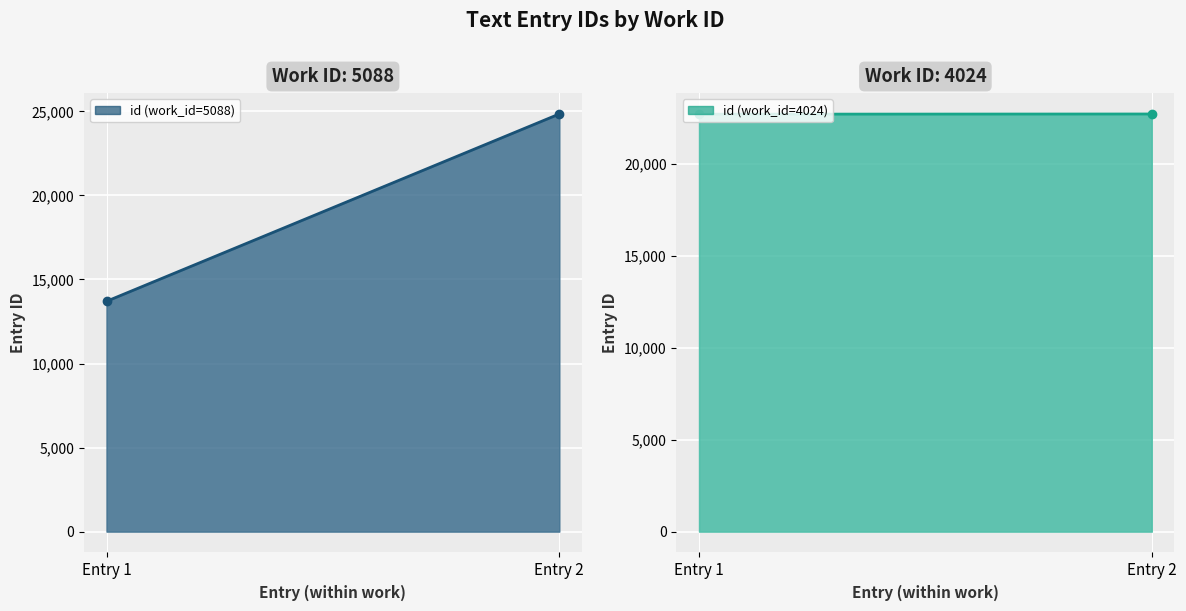

Which label corresponds to the largest value in the chart?

5088 (2016-02-23)